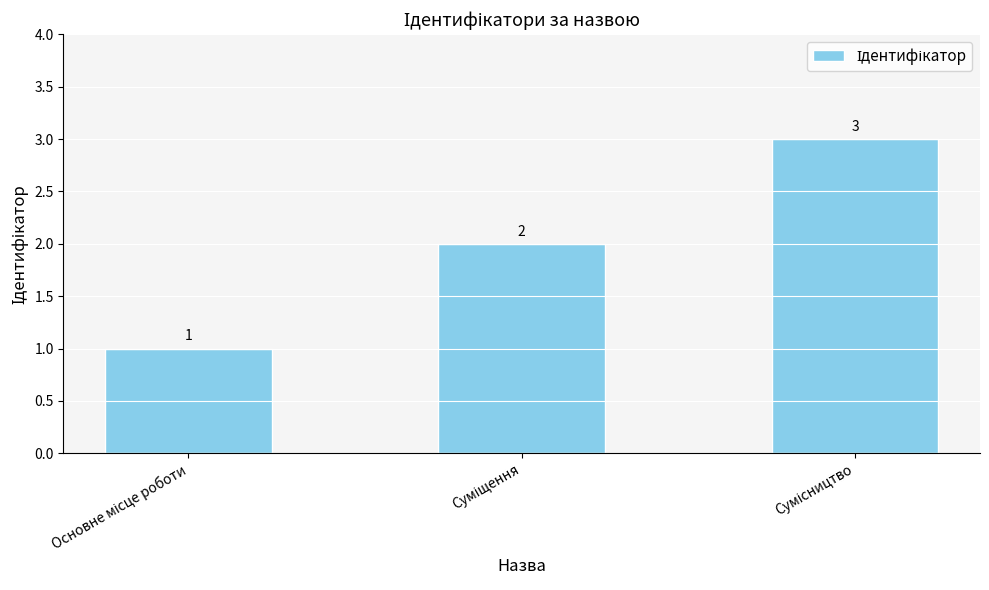

How many data points does each series have?

3